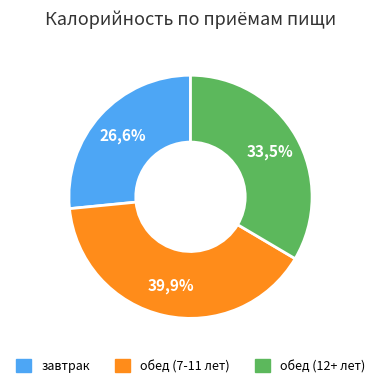

To the nearest percent, what is the difference between the обед (12+ лет) and завтрак slice percentages?

7%